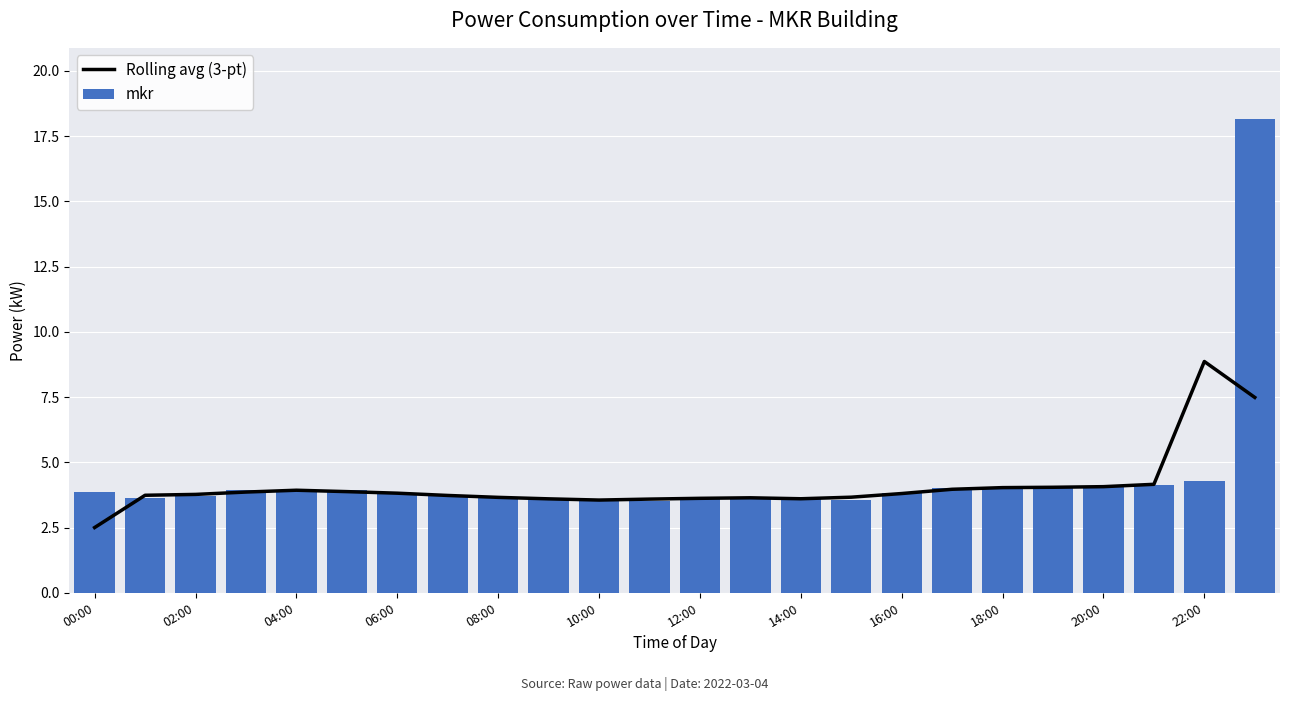

At how many categories does at least one series exceed 17?

1